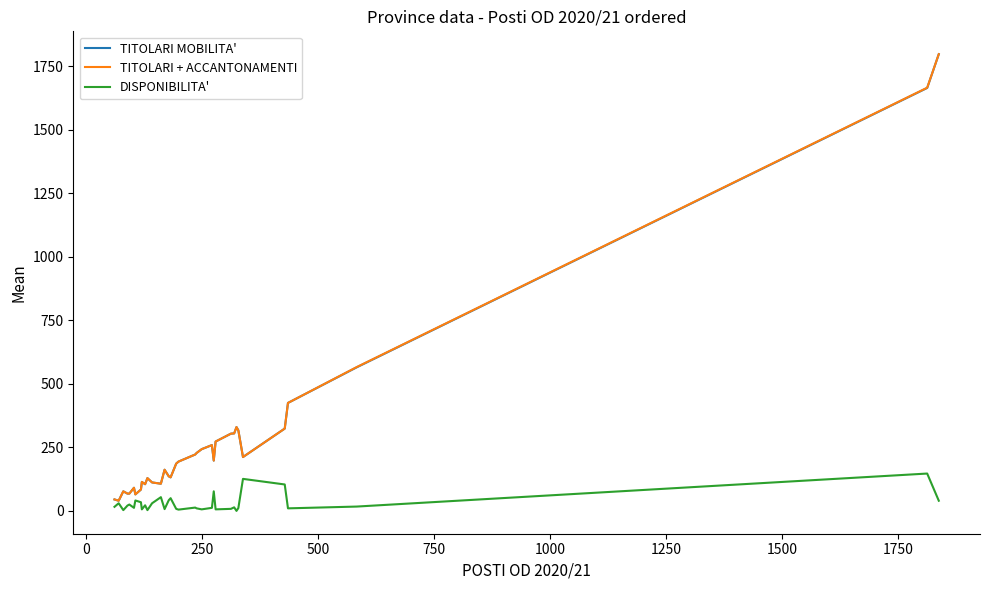

What is the greatest value displayed?

1798